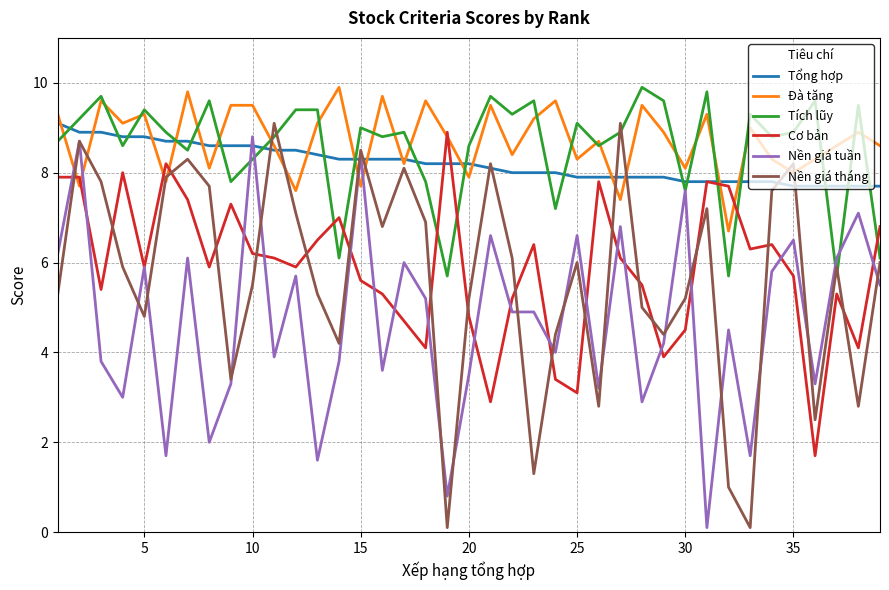

What is the maximum value for Cơ bản?

8.9